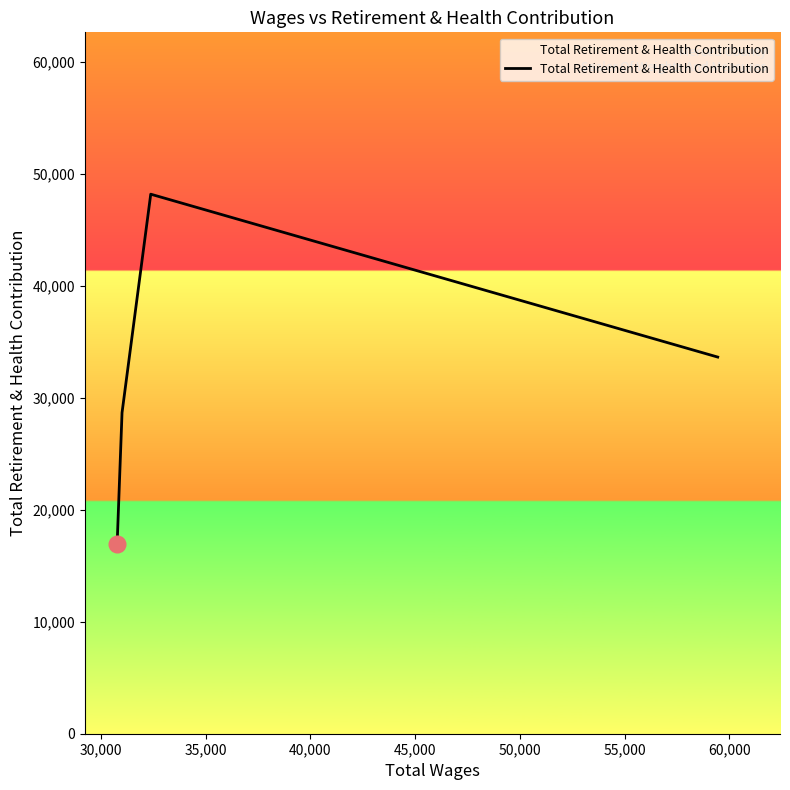

Does the chart display data point markers on the line(s)?

No